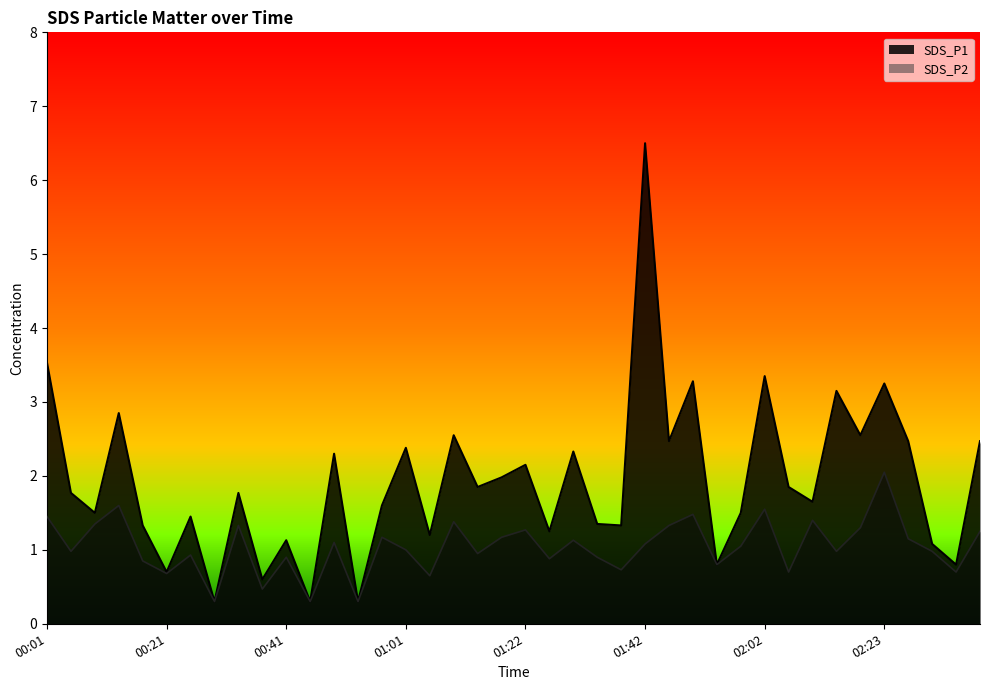

At which label does SDS_P1 reach its minimum?

00:29